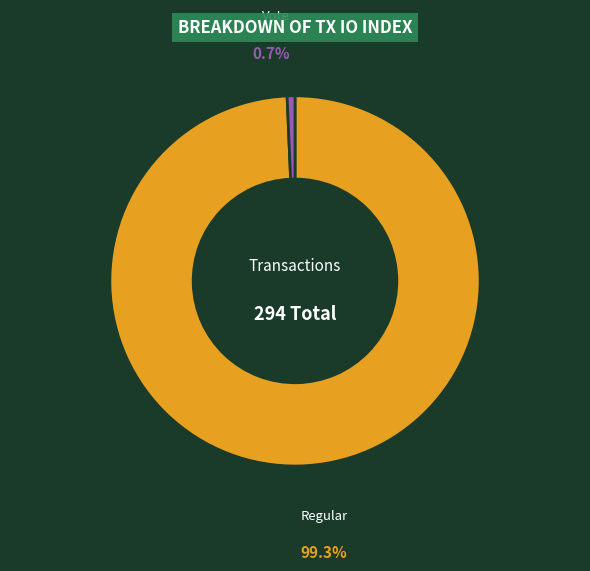

Does any single category account for the majority?

Yes